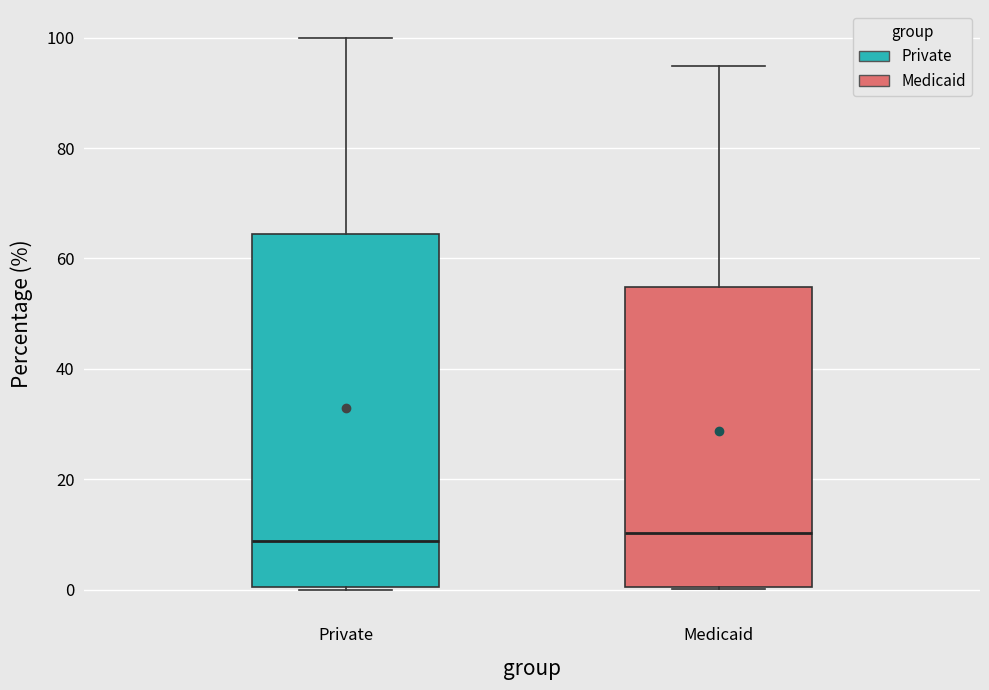

Which box is the tallest, from its lower edge to its upper edge?

Private